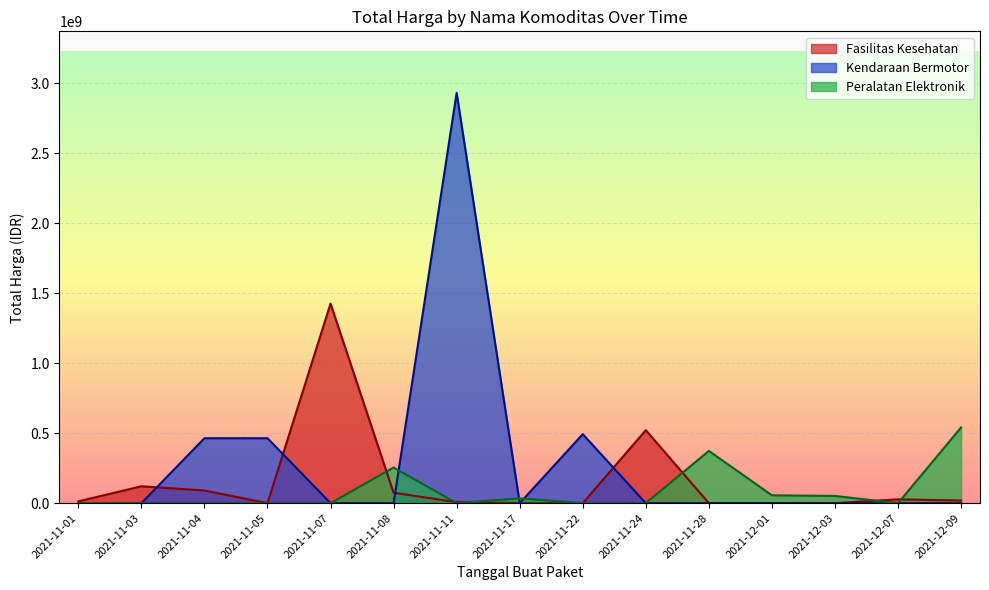

How many data points in Total Harga (Fasilitas Kesehatan) are above 12453900?

10